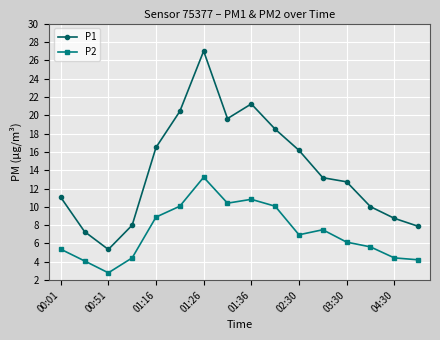

Which series has the largest range (max minus min)?

P1